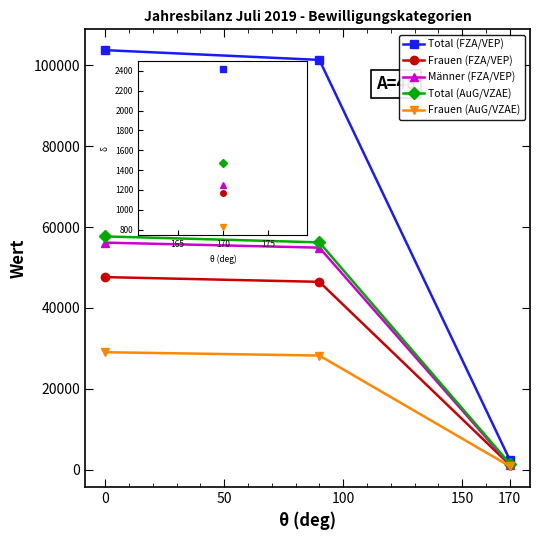

Does the chart display data point markers on the line(s)?

Yes